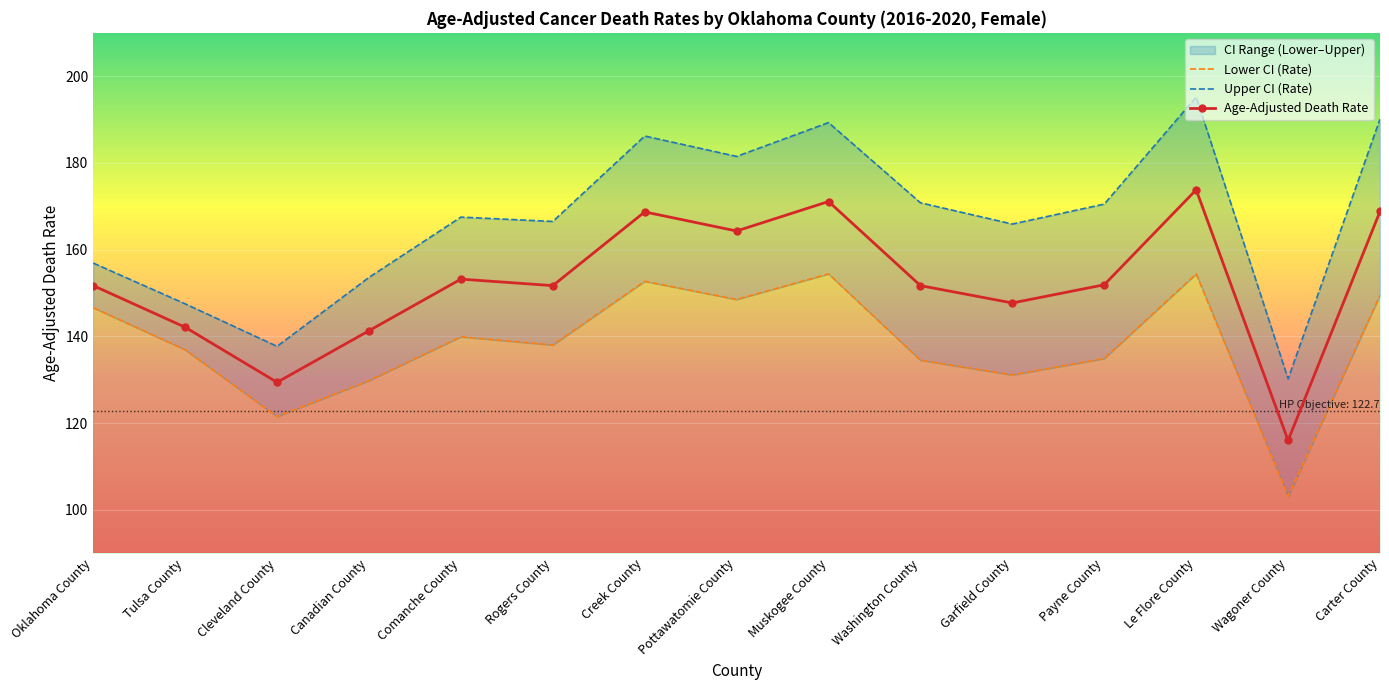

How many values in the Upper CI (Rate) series are below 167?

7